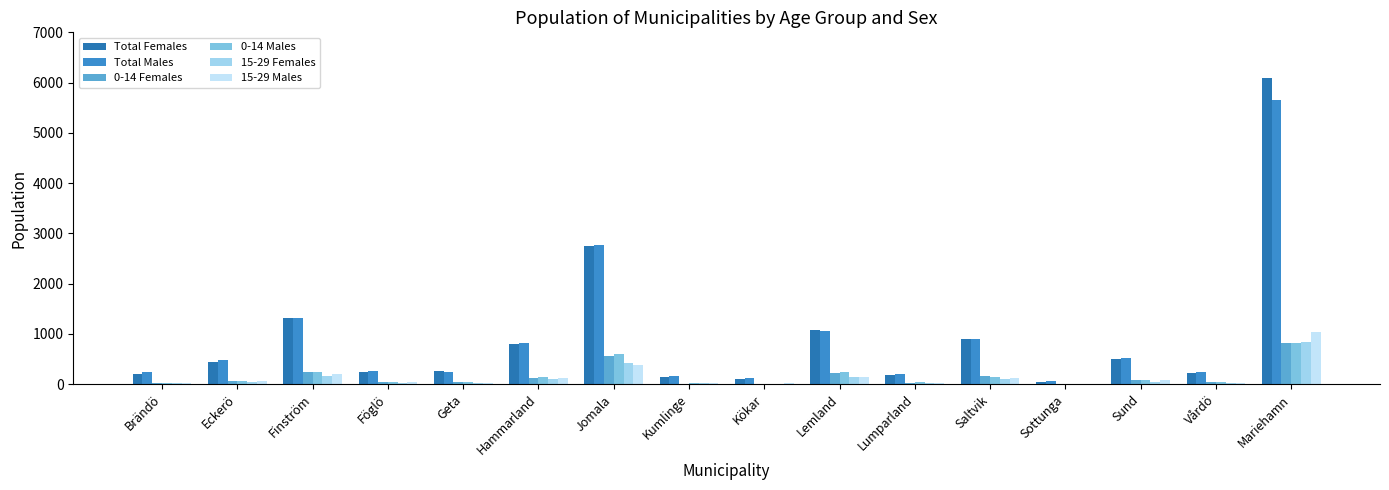

What is the sum of the Total Males values at Finström and Sund?

1836